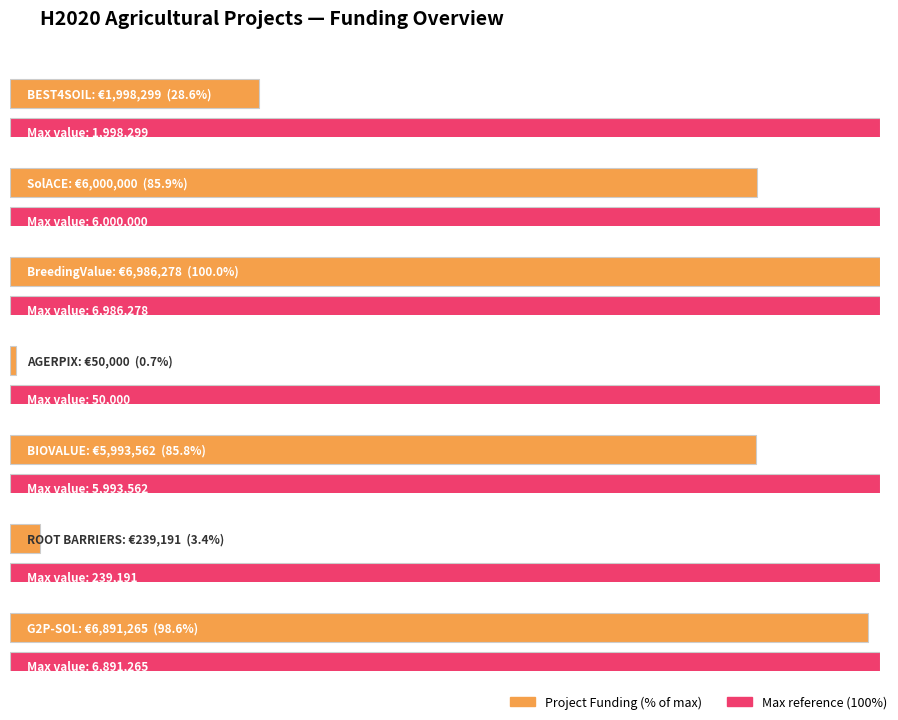

List the labels in order of value, largest first.

BreedingValue, G2P-SOL, SolACE, BIOVALUE, BEST4SOIL, ROOT BARRIERS, AGERPIX